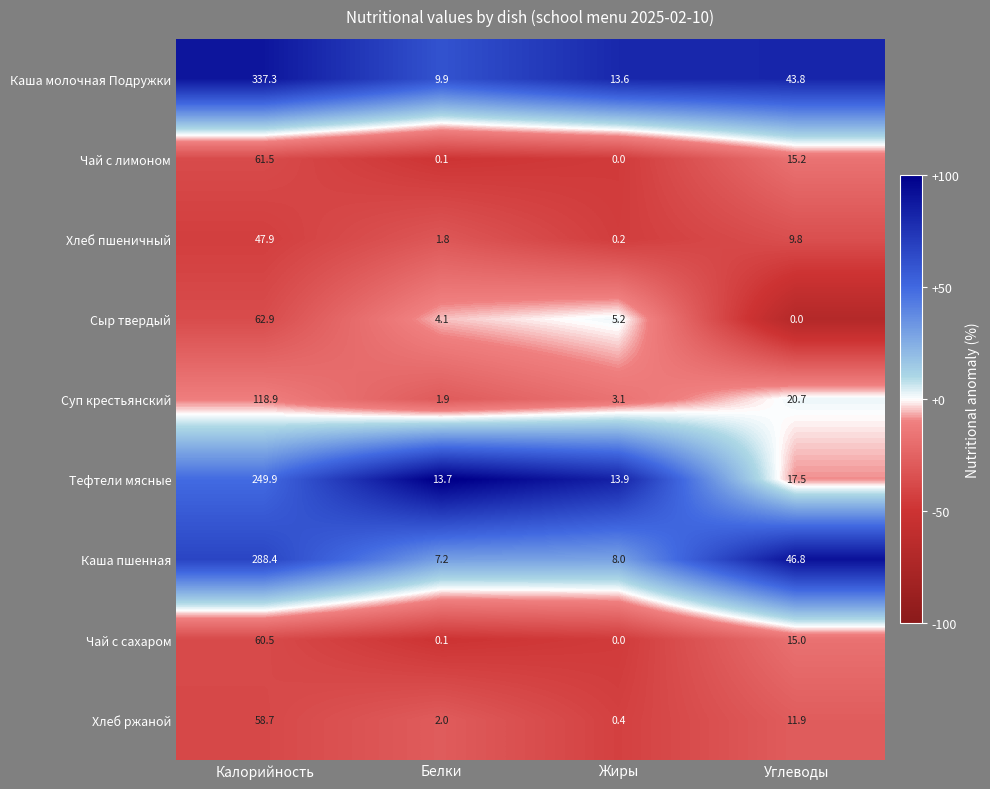

At which label does Хлеб ржаной first exceed 11?

Калорийность